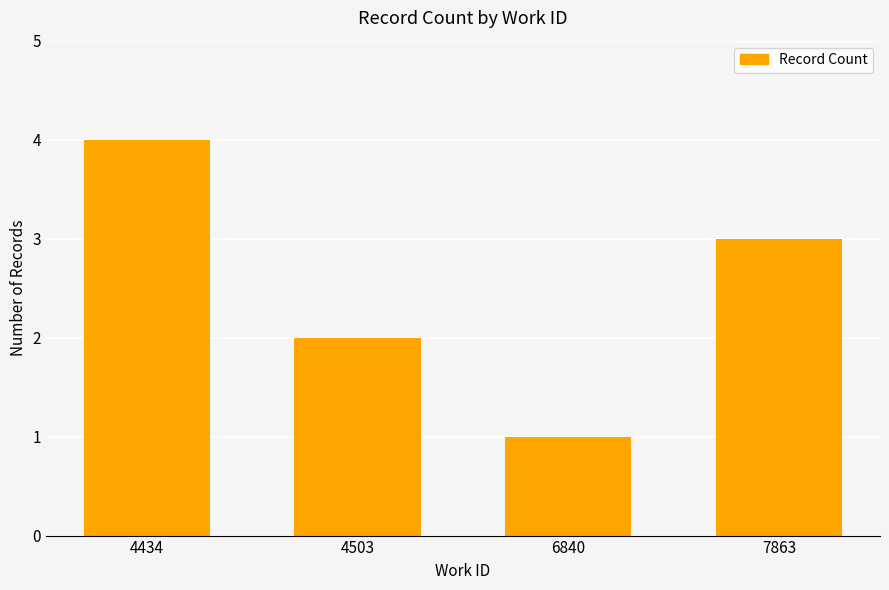

What is the value of the 2nd bar from the left?

2